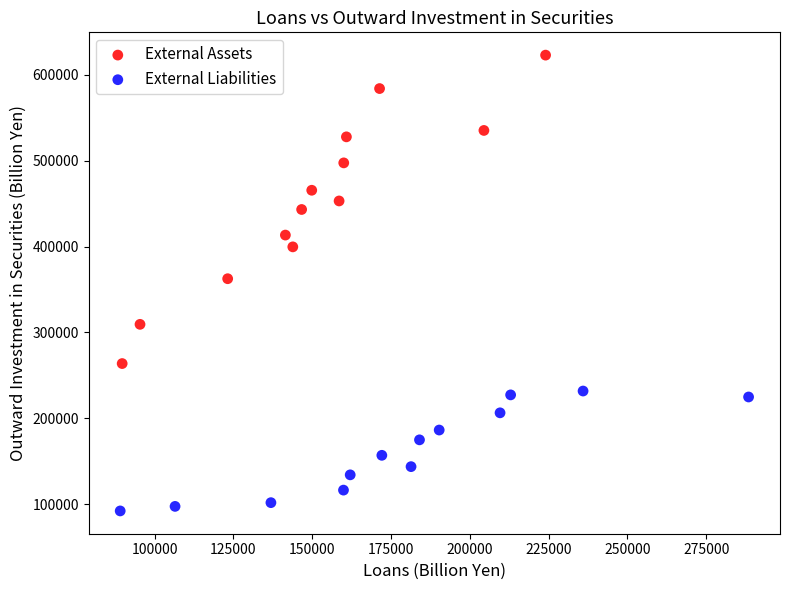

Which series has the largest Y range (max minus min)?

External Assets